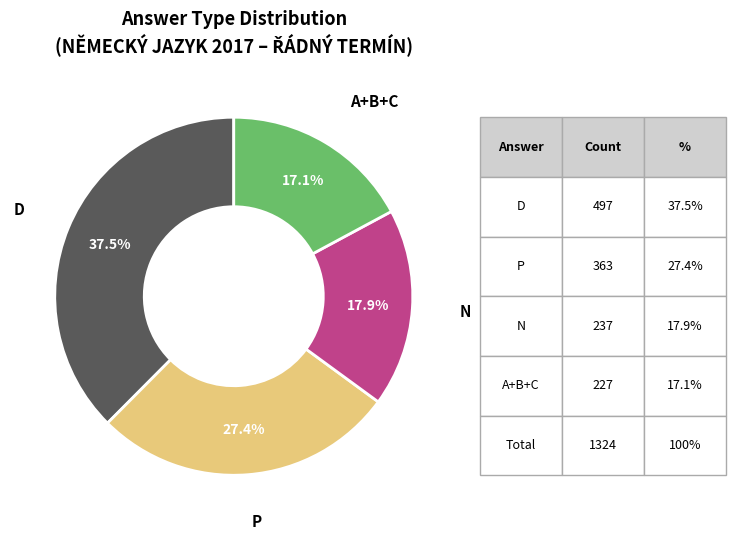

Is there a majority slice in this chart?

No